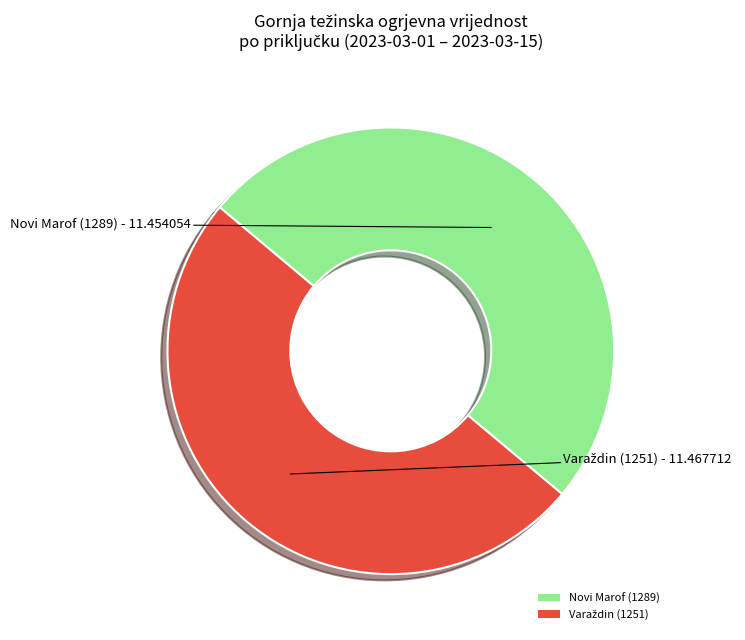

The Novi Marof (1289) slice represents 36% of the pie. True or false?

False